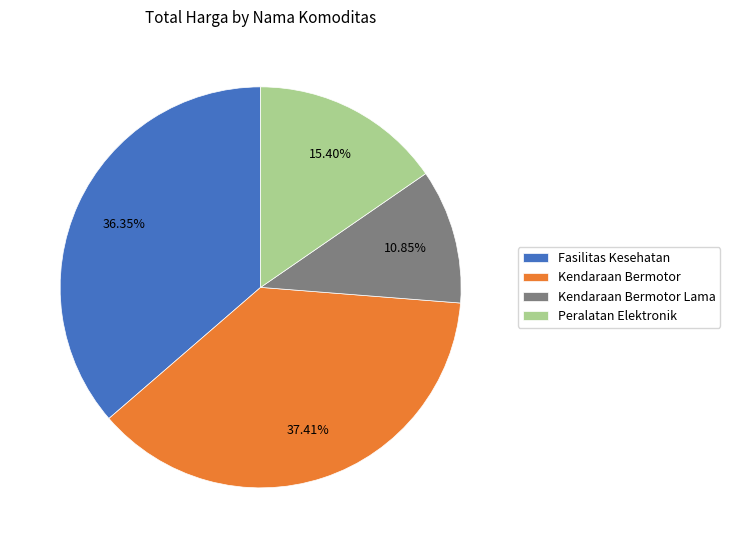

Rank the categories by value from lowest to highest.

Kendaraan Bermotor Lama, Peralatan Elektronik, Fasilitas Kesehatan, Kendaraan Bermotor